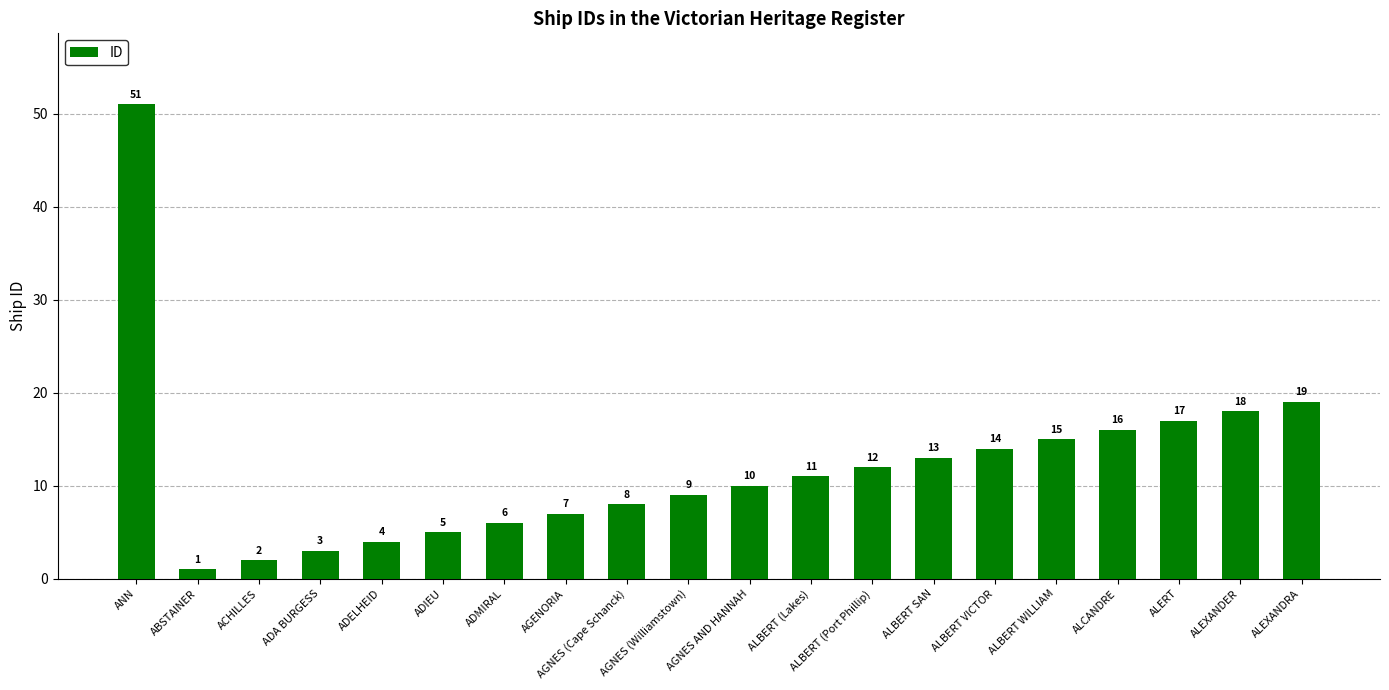

Approximately how many times larger is the value at AGNES AND HANNAH compared to ADIEU?

2.0